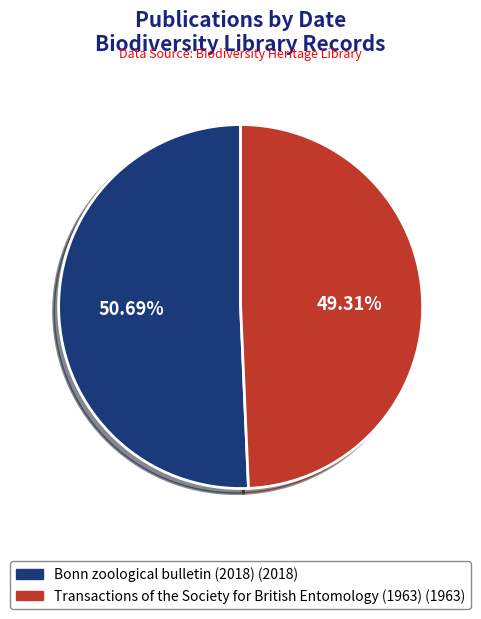

Is it true that Transactions of the Society for British Entomology (1963) is 60% of the pie?

False